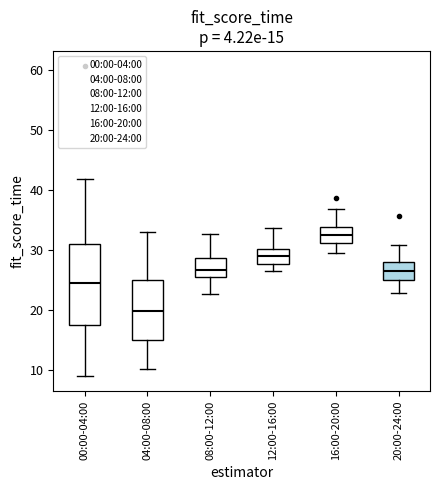

Comparing the boxes themselves (not the whiskers), which one is the tallest?

00:00-04:00